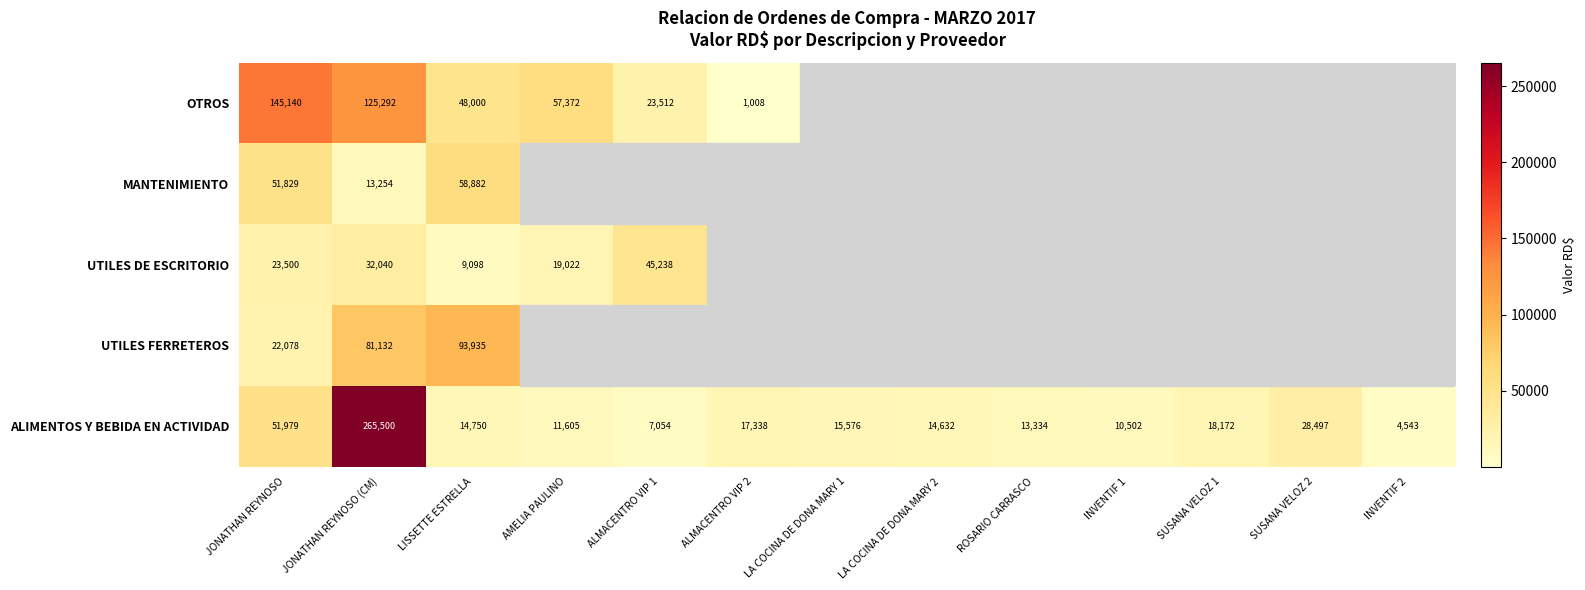

Is it true that ALIMENTOS Y BEBIDA EN ACTIVIDAD equals 5075 at LA COCINA DE DONA MARY 1?

False